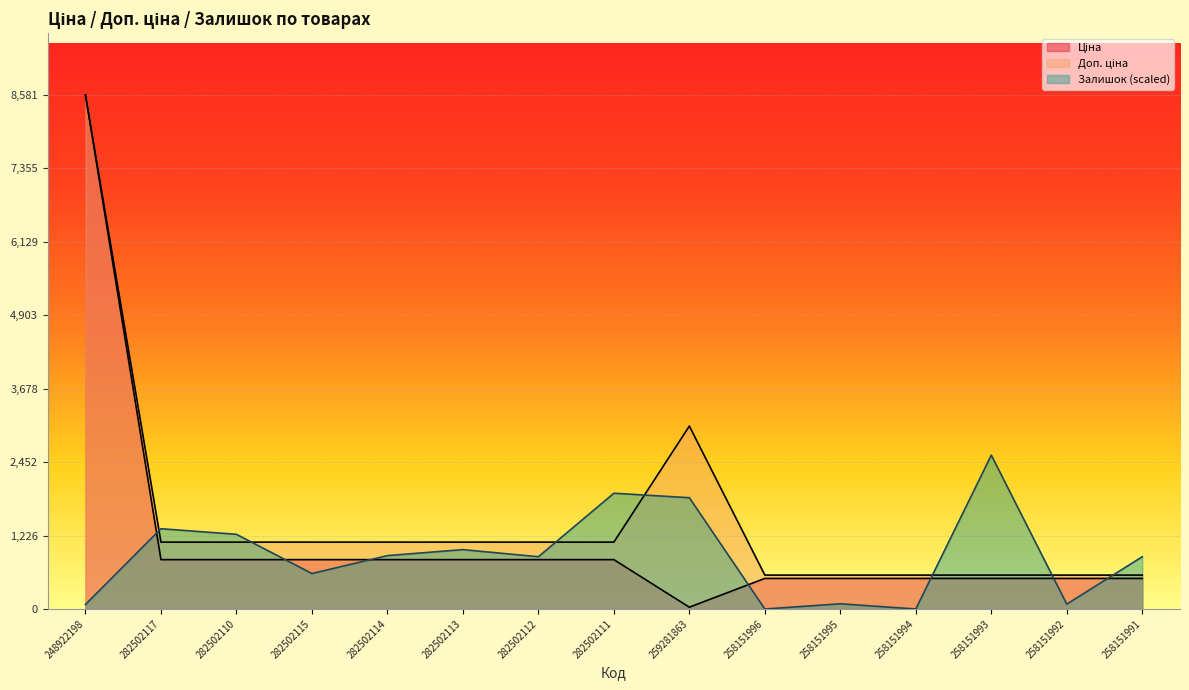

Rank the series by their maximum value, from lowest to highest.

Залишок, Ціна, Доп. ціна